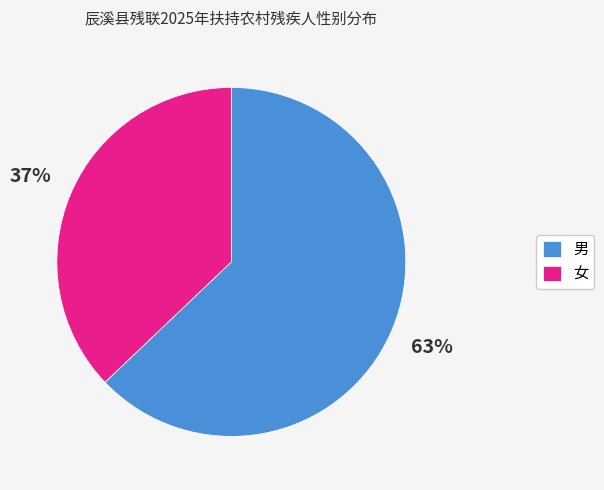

Rank the categories by value from highest to lowest.

男, 女